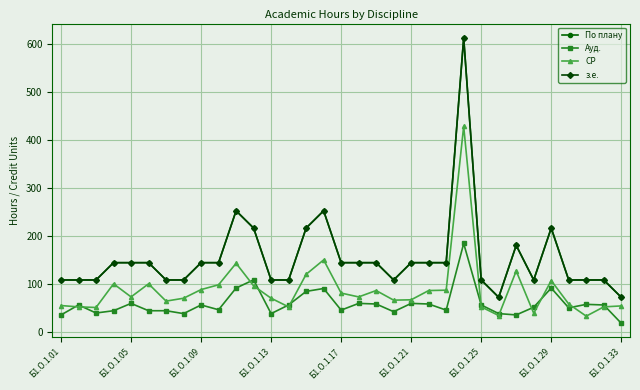

Reading right to left, transcribe all the data shown in this chart.

По плану: 72.0	108.0	108.0	108.0	216.0	108.0	180.0	72.0	108.0	612.0	144.0	144.0	144.0	108.0	144.0	144.0	144.0	252.0	216.0	108.0	108.0	216.0	252.0	144.0	144.0	108.0	108.0	144.0	144.0	144.0	108.0	108.0	108.0
Ауд.: 18.0	56.0	57.2	50.0	91.2	51.2	35.2	38.0	56.0	184.0	45.2	58.0	59.2	42.0	58.0	59.2	45.2	90.2	84.2	56.0	38.0	108.2	91.2	46.0	56.0	38.0	44.0	44.0	59.2	44.0	39.2	56.0	35.2
СР: 54.0	52.0	32.8	58.0	106.8	38.8	126.8	34.0	52.0	428.0	86.8	86.0	66.8	66.0	86.0	72.8	80.8	149.8	119.8	52.0	70.0	95.8	142.8	98.0	88.0	70.0	64.0	100.0	72.8	100.0	50.8	52.0	54.8
з.е.: 72.0	108.0	108.0	108.0	216.0	108.0	180.0	72.0	108.0	612.0	144.0	144.0	144.0	108.0	144.0	144.0	144.0	252.0	216.0	108.0	108.0	216.0	252.0	144.0	144.0	108.0	108.0	144.0	144.0	144.0	108.0	108.0	108.0